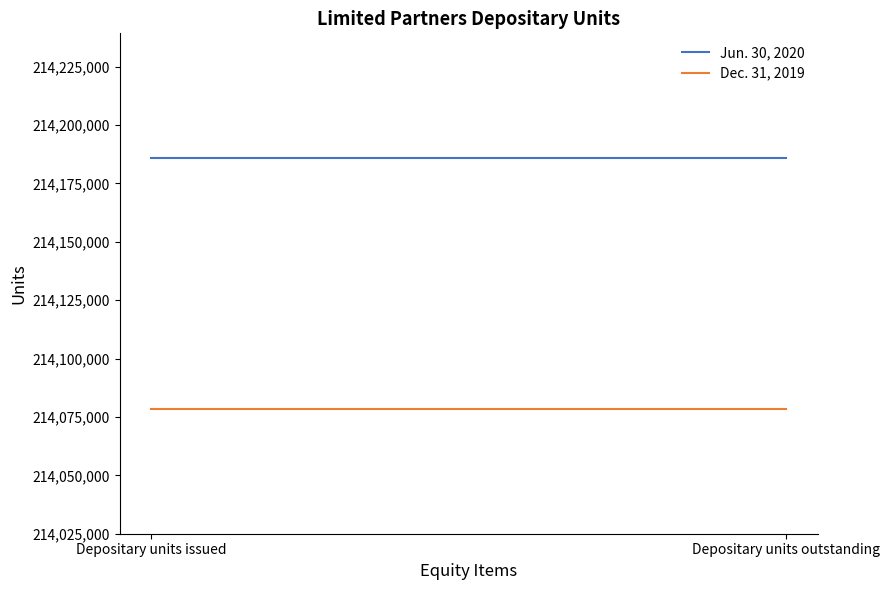

True or false: Jun. 30, 2020 has a value of 214185689 at Depositary units outstanding.

True